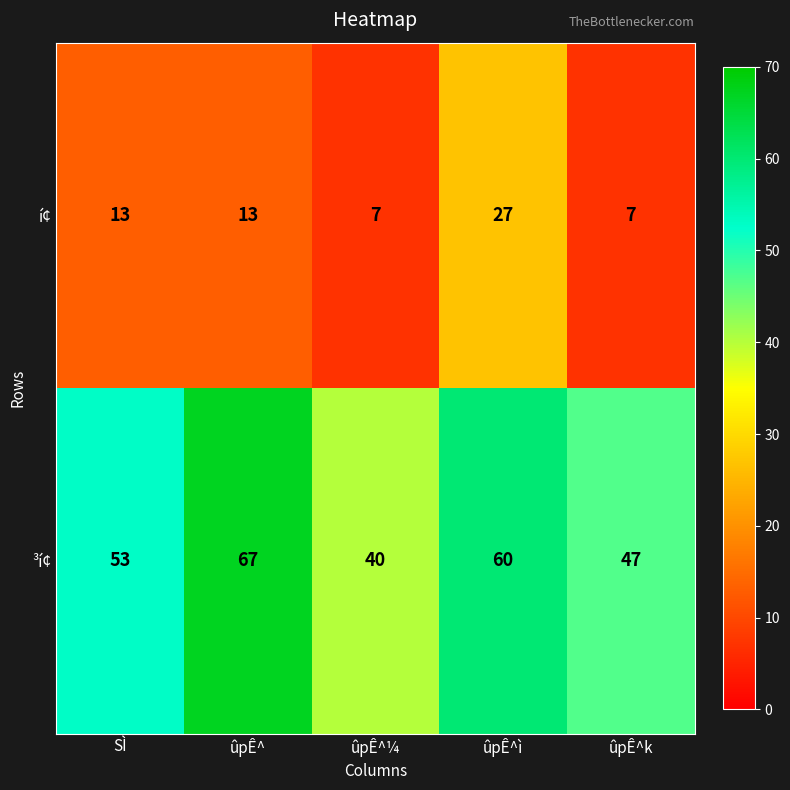

Reading right to left, extract all data points from this chart.

í¢: 7	27	7	13	13
³í¢: 47	60	40	67	53